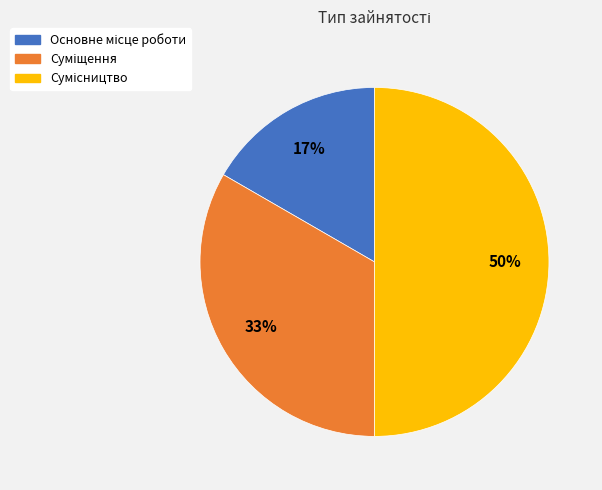

To the nearest percent, what is the difference between the largest and smallest slice percentages?

33%